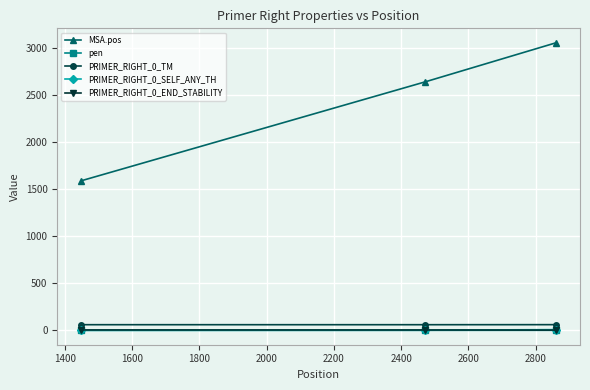

Does the chart have visible grid lines?

Yes